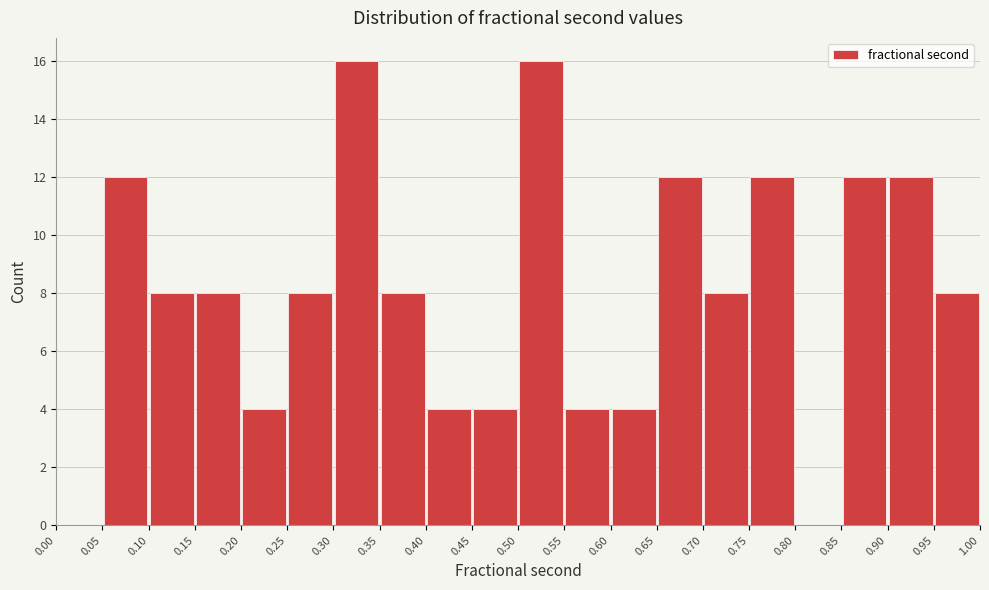

Reading left to right, transcribe this chart: for each bar, give the range it covers on the x-axis and its height. The values are not printed on the chart, so give them approximately, as read against the axis.

0.00 to 0.05: 0
0.05 to 0.10: 12
0.10 to 0.15: 8
0.15 to 0.20: 8
0.20 to 0.25: 4
0.25 to 0.30: 8
0.30 to 0.35: 16
0.35 to 0.40: 8
0.40 to 0.45: 4
0.45 to 0.50: 4
0.50 to 0.55: 16
0.55 to 0.60: 4
0.60 to 0.65: 4
0.65 to 0.70: 12
0.70 to 0.75: 8
0.75 to 0.80: 12
0.80 to 0.85: 0
0.85 to 0.90: 12
0.90 to 0.95: 12
0.95 to 1.00: 8